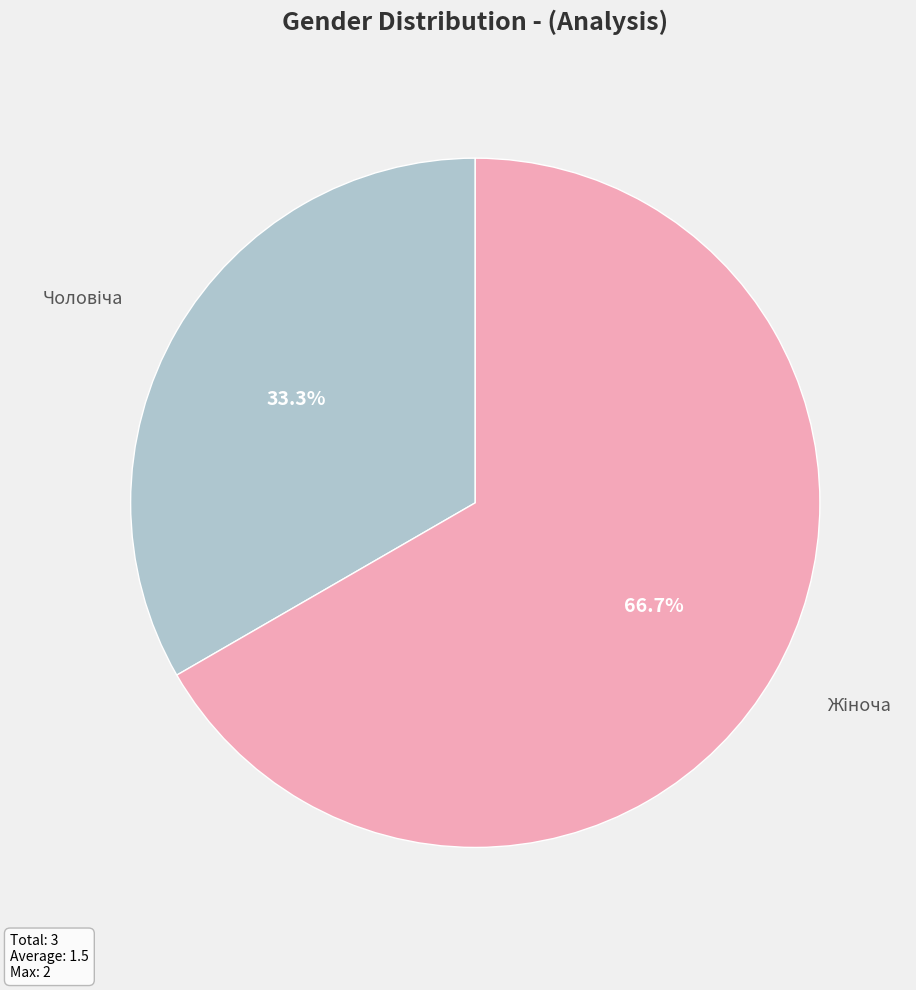

Does any single category account for the majority?

Yes